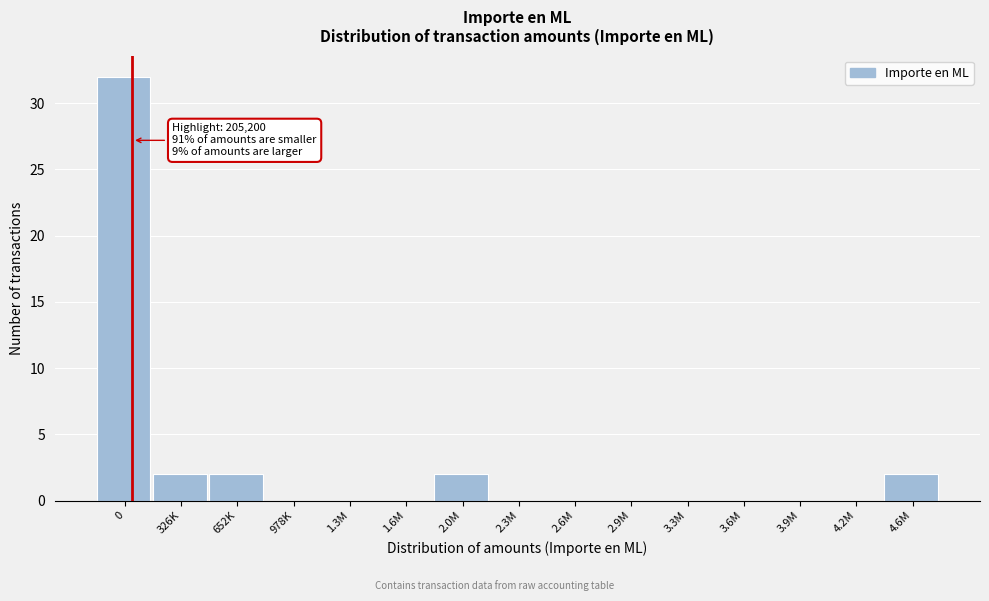

Reading left to right, list all the values displayed in this chart.

0=32	326K=2	652K=2	978K=0	1.3M=0	1.6M=0	2.0M=2	2.3M=0	2.6M=0	2.9M=0	3.3M=0	3.6M=0	3.9M=0	4.2M=0	4.6M=2